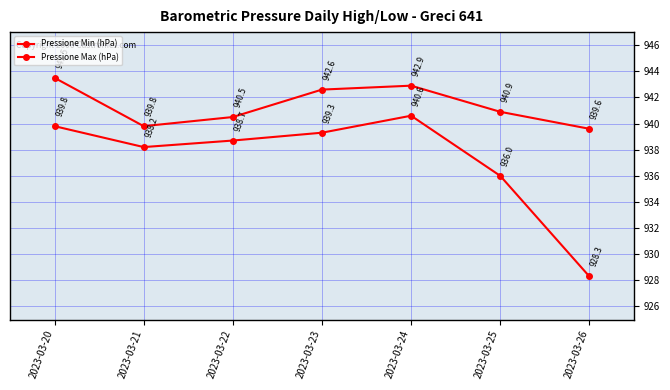

At how many categories does at least one series exceed 937?

7